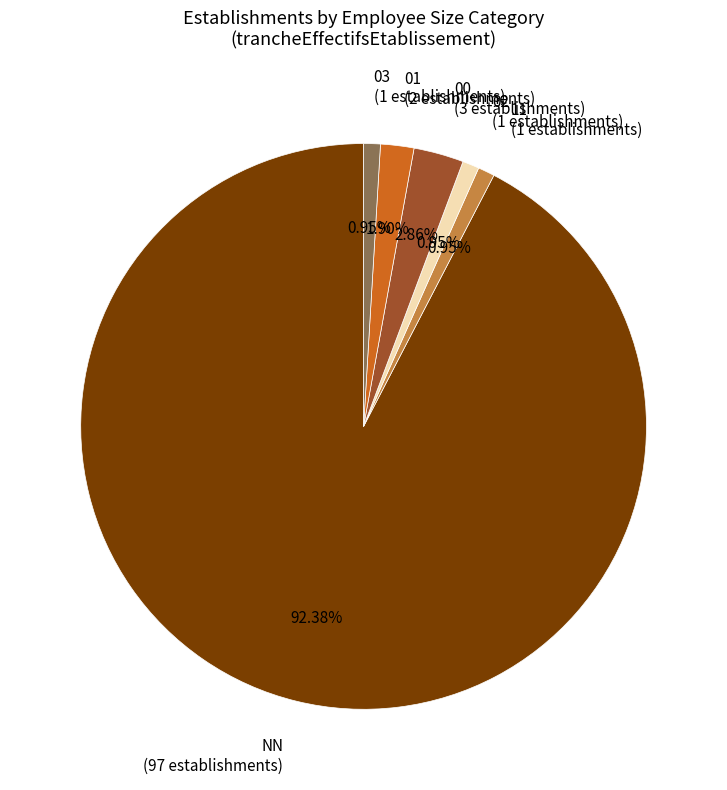

What percentage is the 00 slice, to the nearest percent?

3%